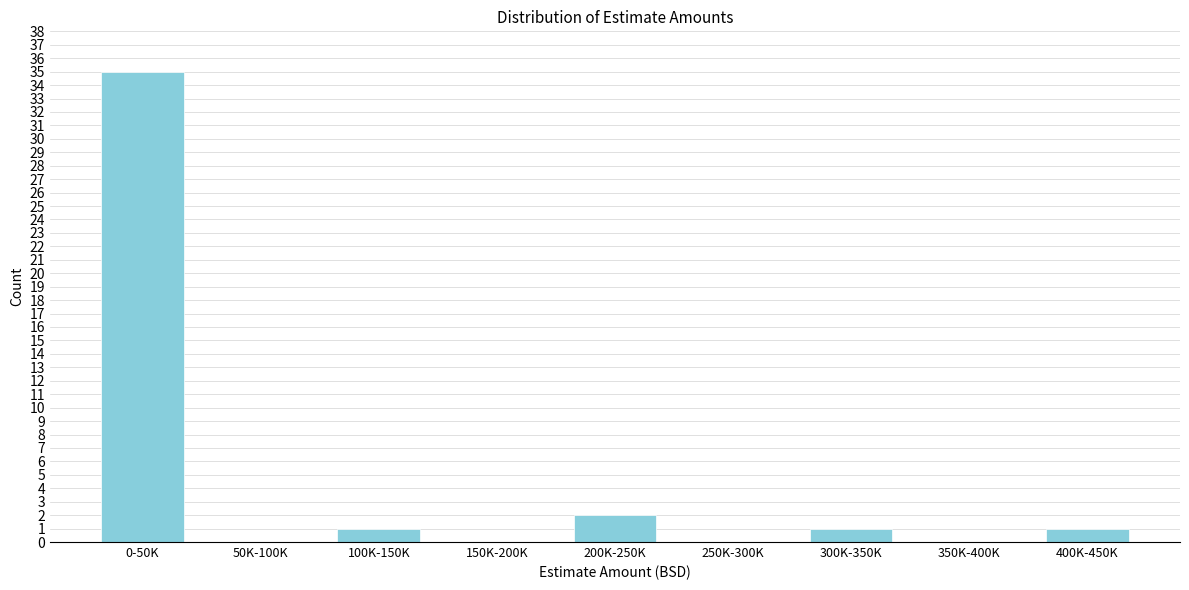

Reading left to right, transcribe all the data shown in this chart.

0-50K=35	50K-100K=0	100K-150K=1	150K-200K=0	200K-250K=2	250K-300K=0	300K-350K=1	350K-400K=0	400K-450K=1